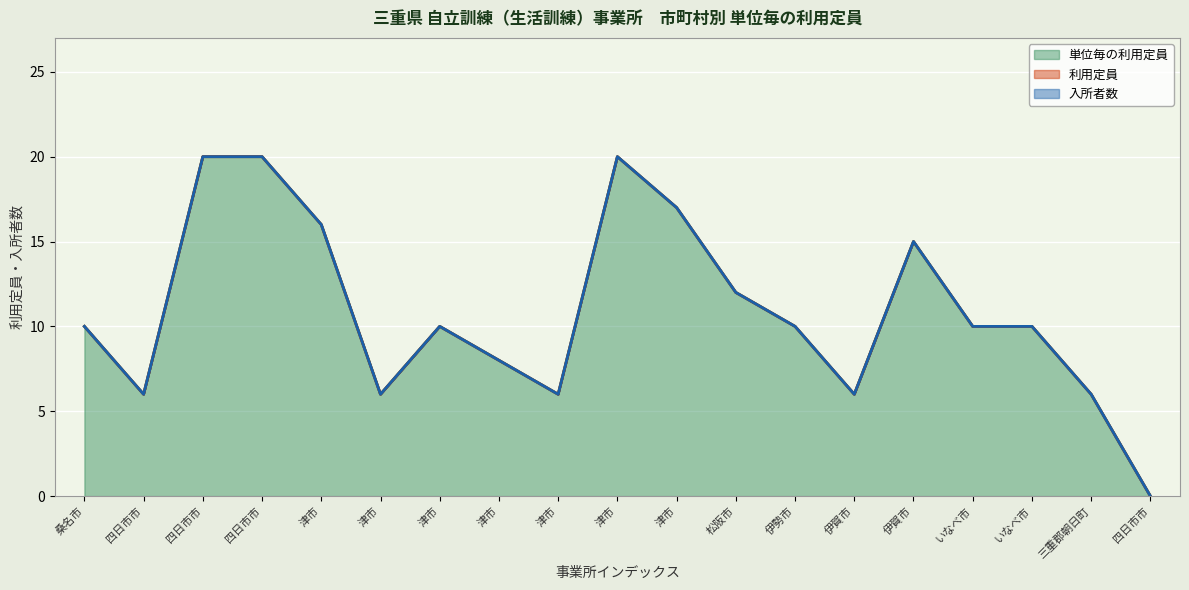

What is the difference between the highest and lowest values at 四日市市?

6